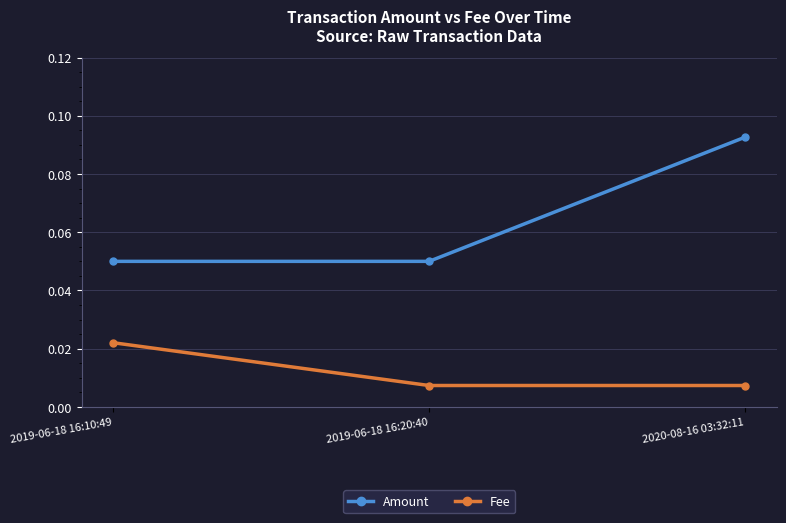

How many Fee values are between 0 and 1?

3